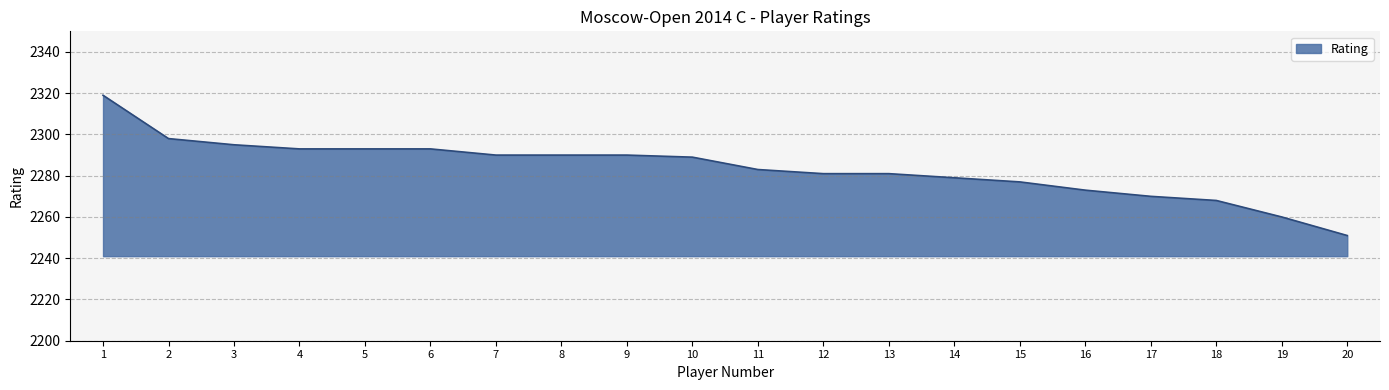

What is the difference between the second highest and minimum values?

47